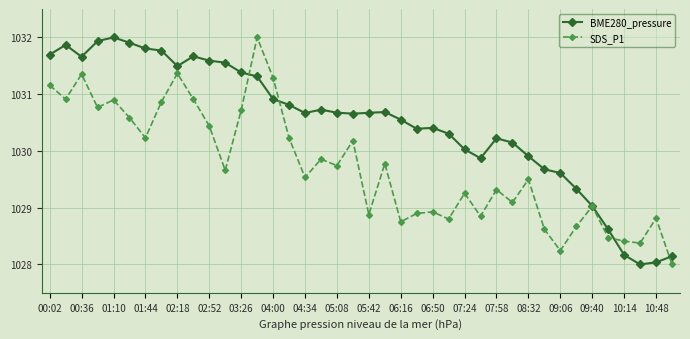

What is the minimum value for BME280_pressure?

1028.0